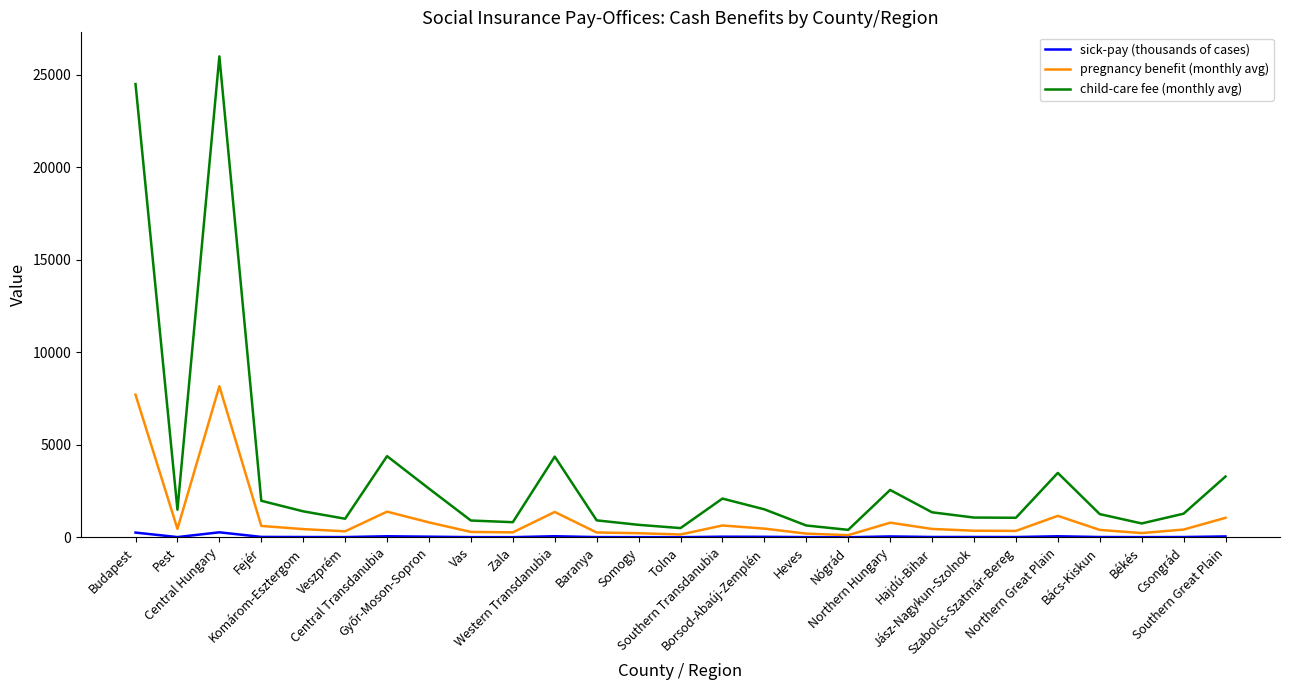

At which category is the sum across all series the highest?

Central Hungary